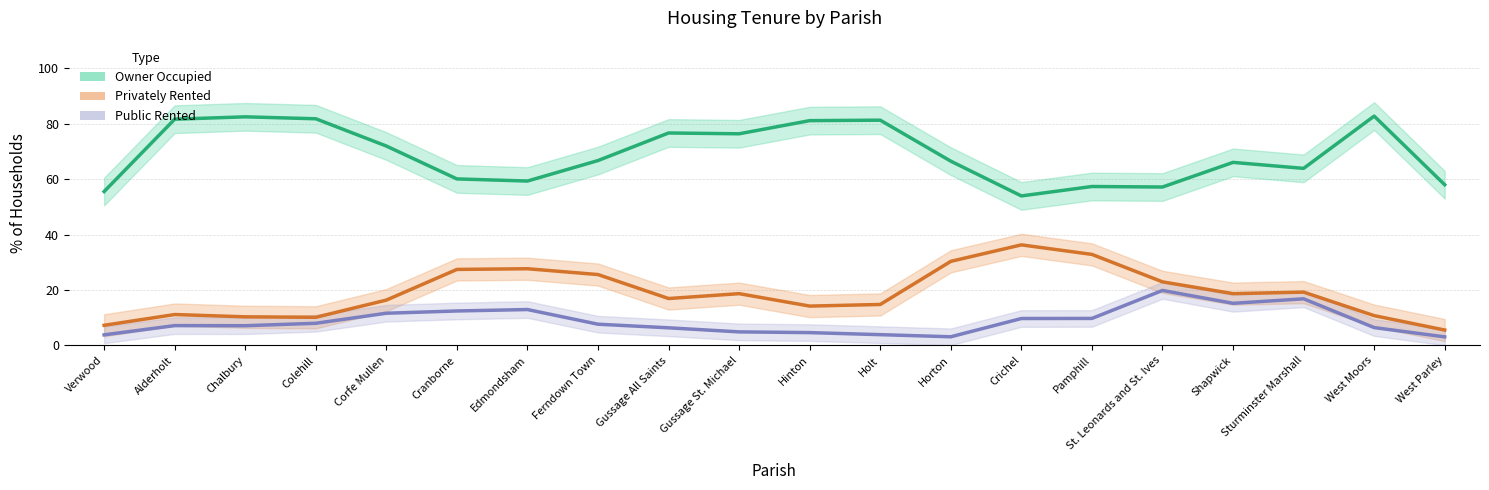

Count the number of categories in the chart.

20